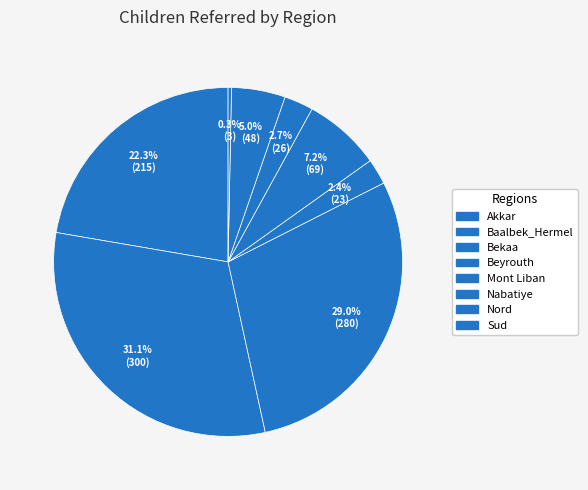

What is the largest slice in the pie chart?

Baalbek_Hermel